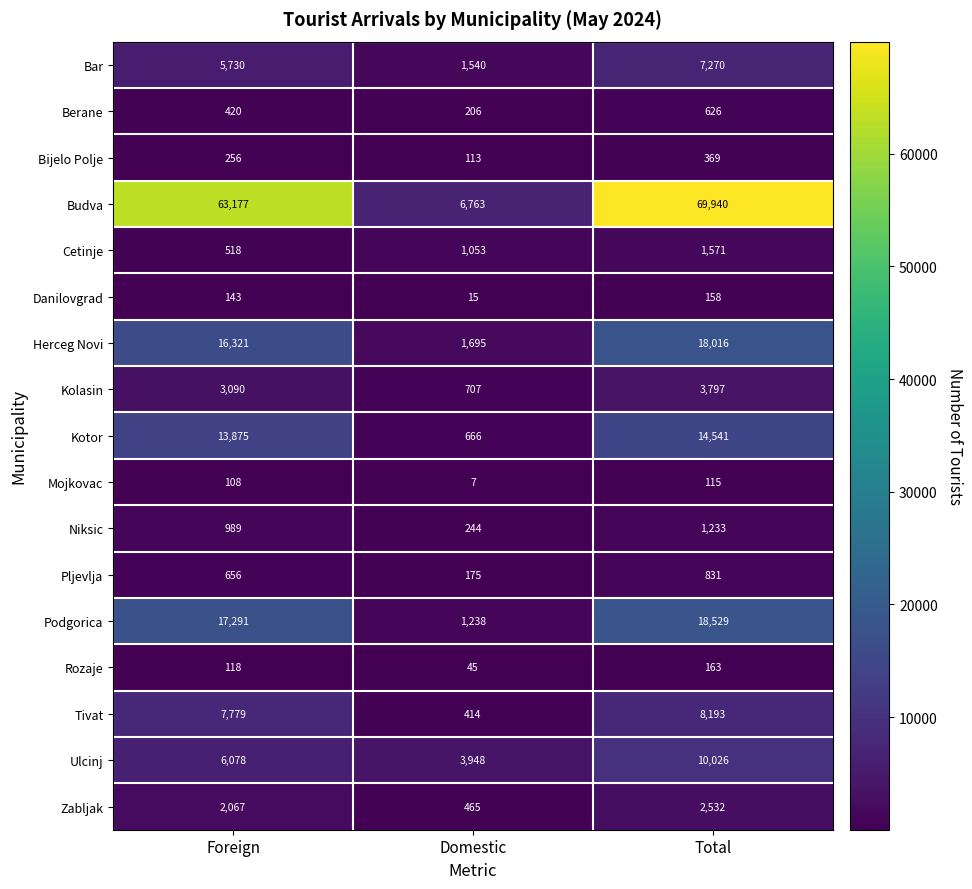

What is the spread (max minus min) of values at Domestic?

6756